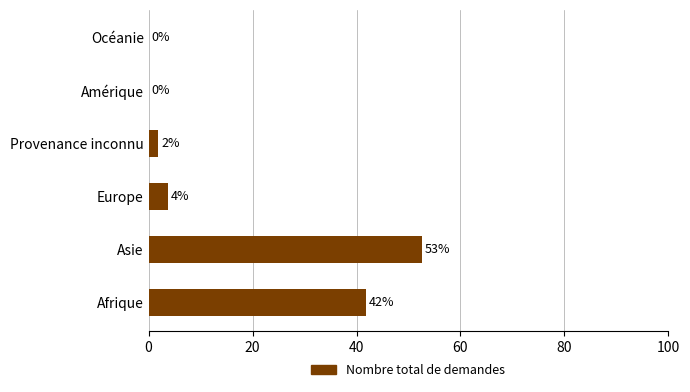

Count the number of categories in the chart.

6